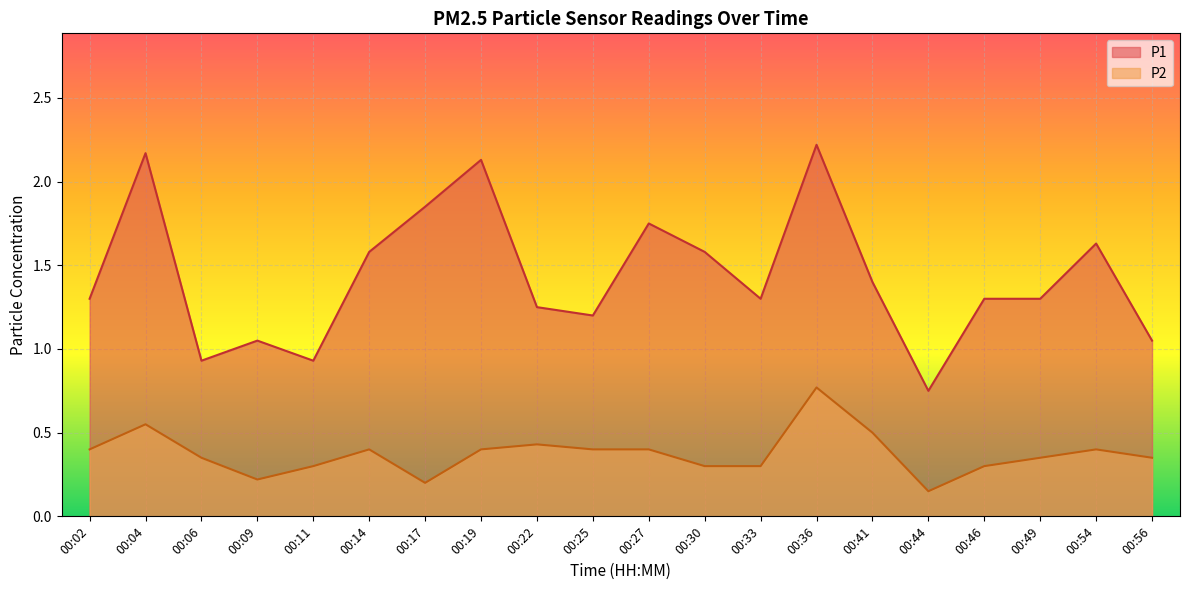

Rank the series by their maximum value, from highest to lowest.

P1, P2